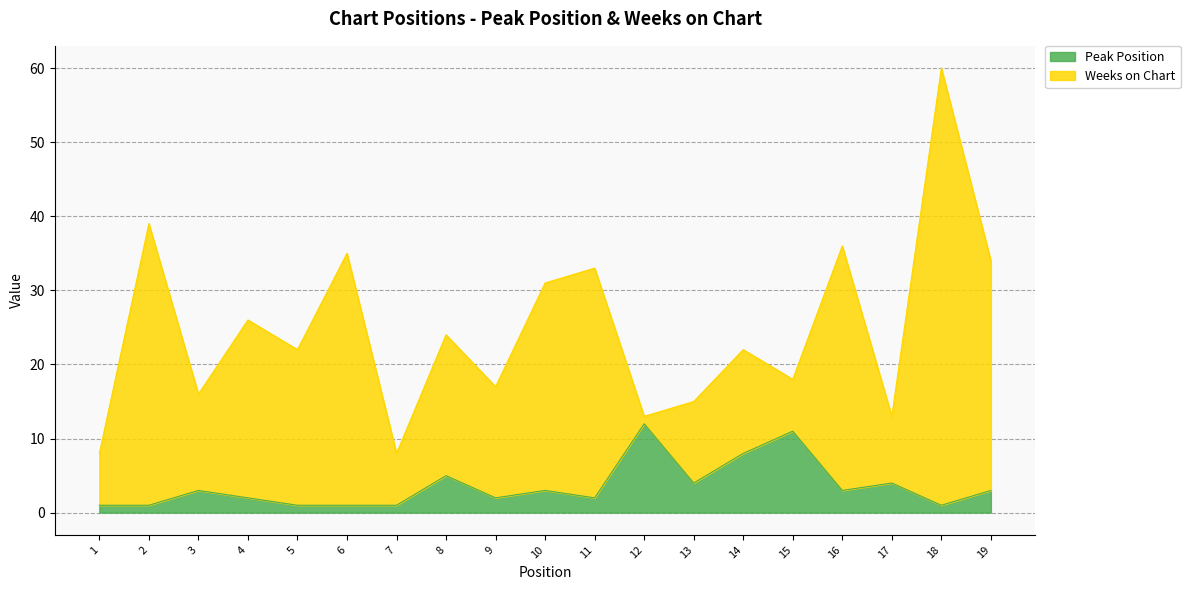

Does the chart have visible grid lines?

Yes